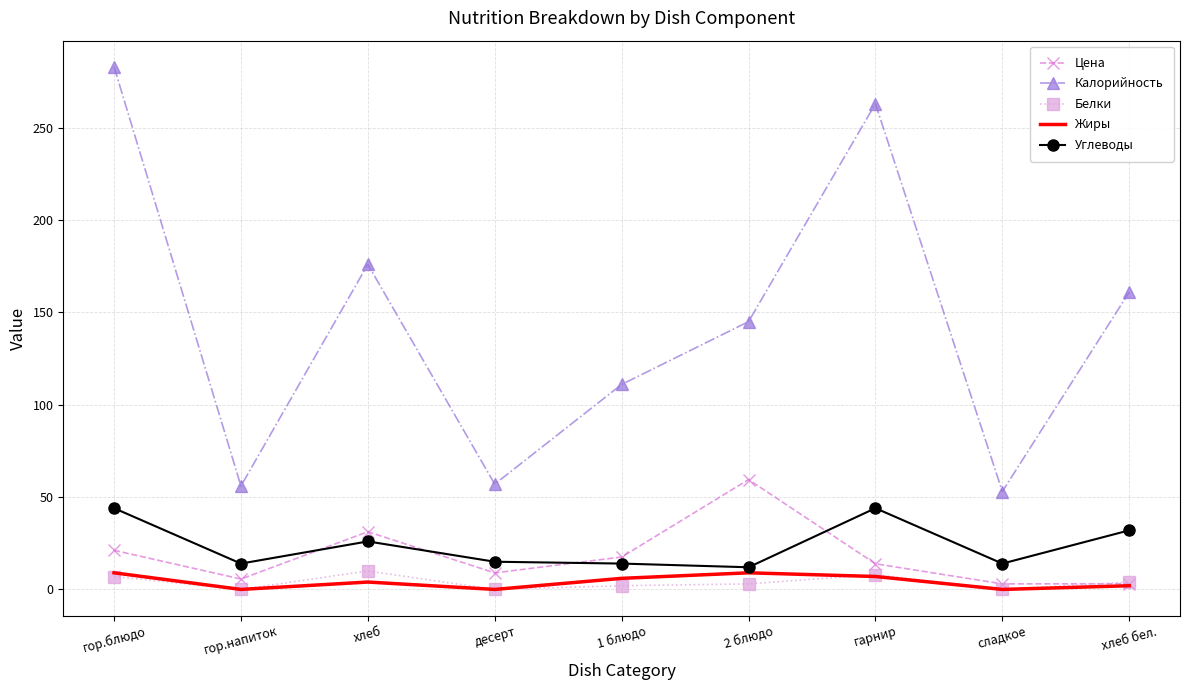

True or false: Углеводы and Жиры intersect in this chart.

False